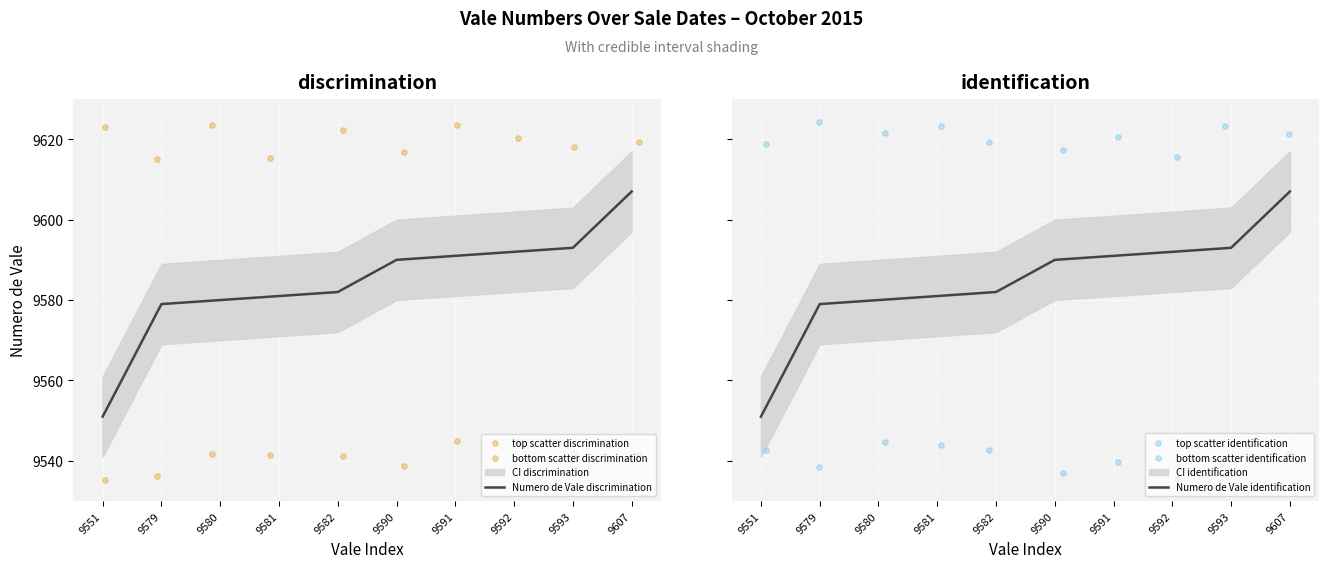

Which series has the largest total across all categories?

top scatter identification